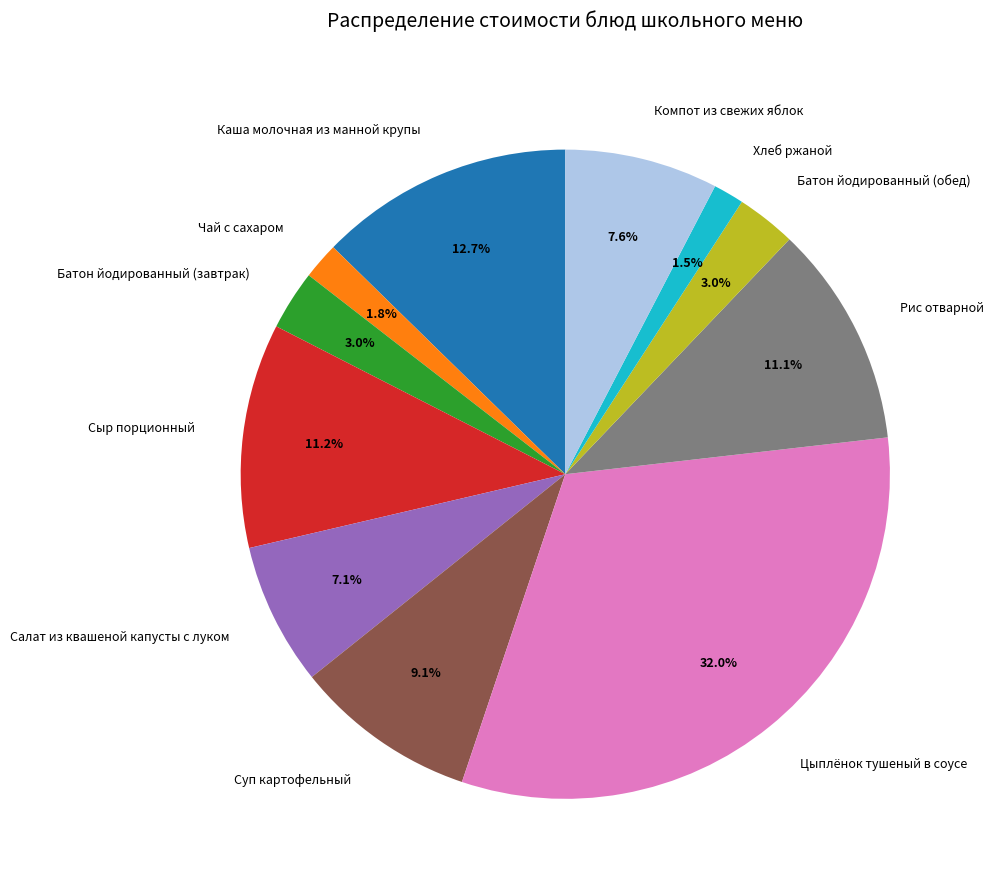

How many slices are in this pie chart?

11